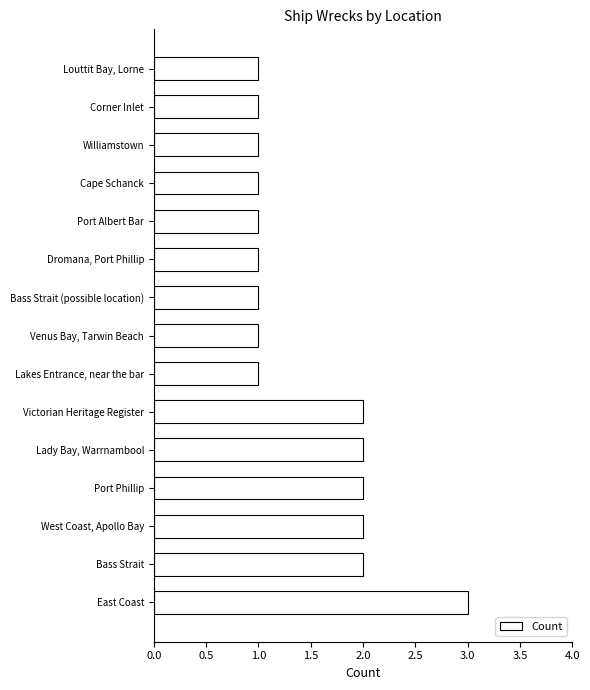

Reading bottom to top, extract all data points from this chart.

East Coast=3	Bass Strait=2	West Coast, Apollo Bay=2	Port Phillip=2	Lady Bay, Warrnambool=2	Victorian Heritage Register=2	Lakes Entrance, near the bar=1	Venus Bay, Tarwin Beach=1	Bass Strait (possible location)=1	Dromana, Port Phillip=1	Port Albert Bar=1	Cape Schanck=1	Williamstown=1	Corner Inlet=1	Louttit Bay, Lorne=1